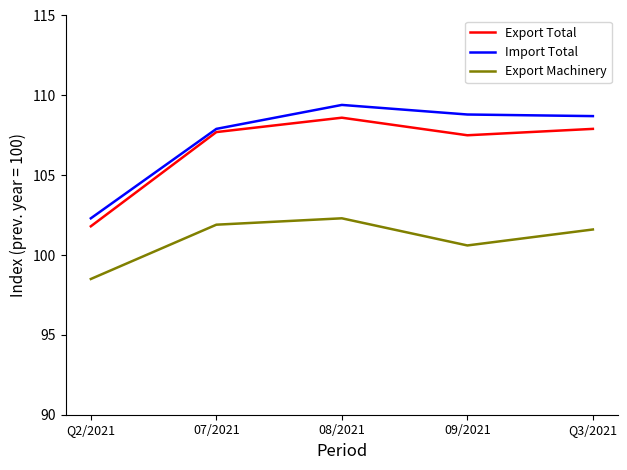

The Export Total series shows 65.3 at Q3/2021. True or false?

False